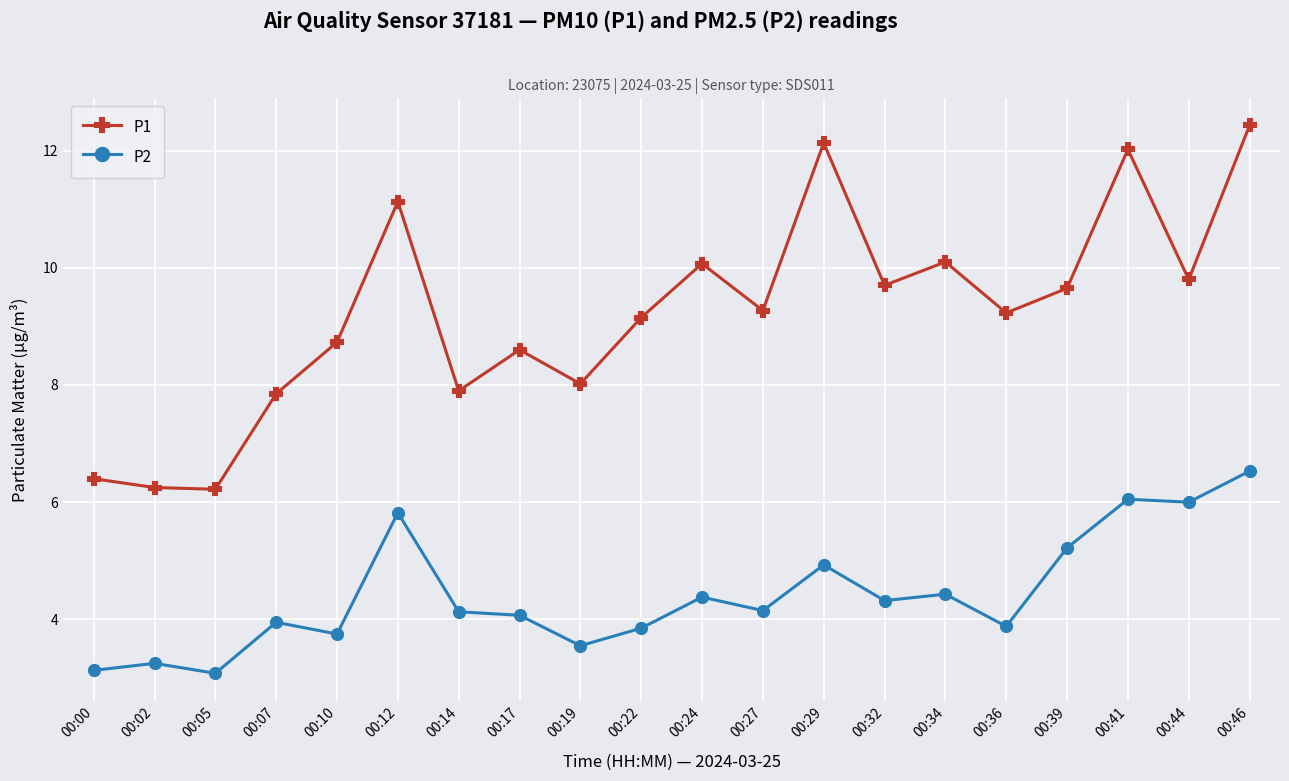

What is the minimum value for P2?

3.1